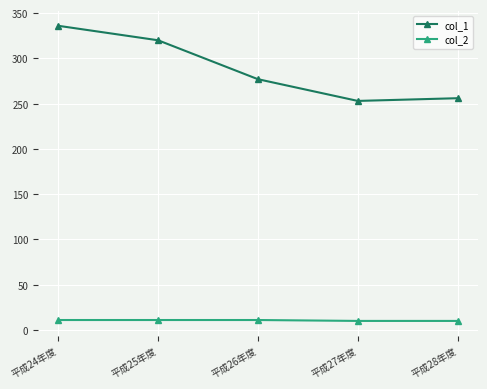

List the series in order of their overall mean, lowest first.

col_2, col_1